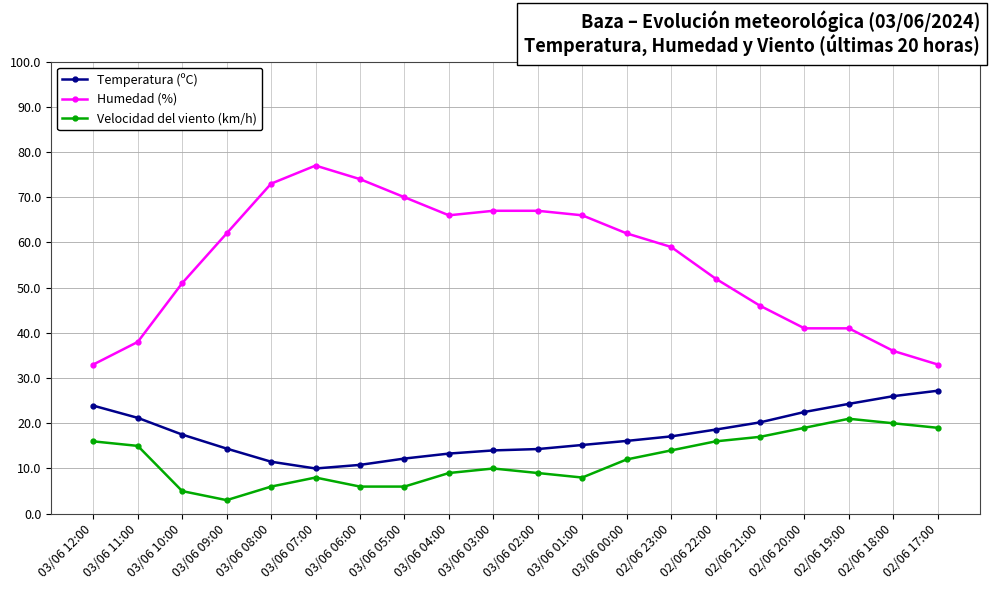

True or false: Temperatura (ºC) and Velocidad del viento (km/h) cross at least once.

False